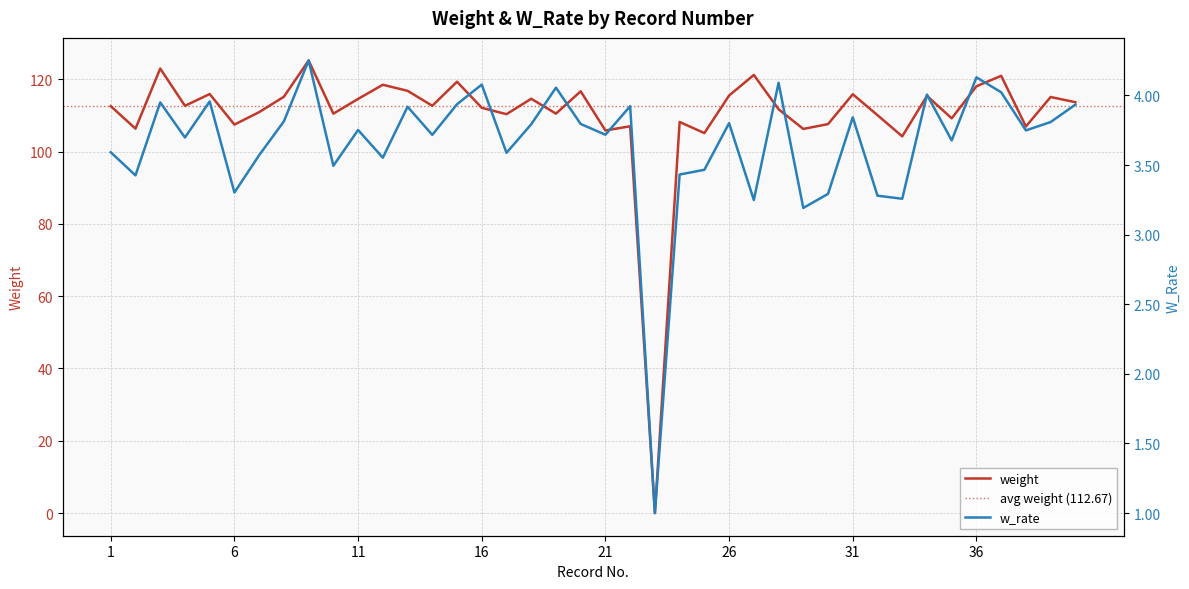

Reading left to right, transcribe all the data shown in this chart.

weight: 112.6	106.3	123.0	112.7	115.9	107.5	110.9	115.2	125.2	110.5	114.6	118.5	116.8	112.7	119.3	112.1	110.4	114.6	110.5	116.7	105.8	107.0	0.0	108.2	105.1	115.5	121.2	111.7	106.3	107.6	115.9	110.1	104.2	115.4	109.2	118.1	121.0	106.9	115.1	113.7
w_rate: 3.6	3.4	4.0	3.7	4.0	3.3	3.6	3.8	4.3	3.5	3.8	3.6	3.9	3.7	3.9	4.1	3.6	3.8	4.1	3.8	3.7	3.9	1.0	3.4	3.5	3.8	3.2	4.1	3.2	3.3	3.8	3.3	3.3	4.0	3.7	4.1	4.0	3.7	3.8	3.9